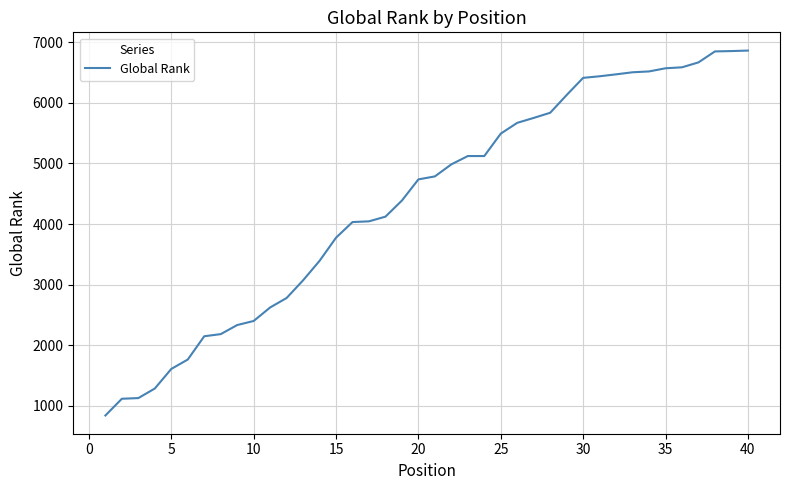

What is the difference between the maximum and second lowest values?

5744